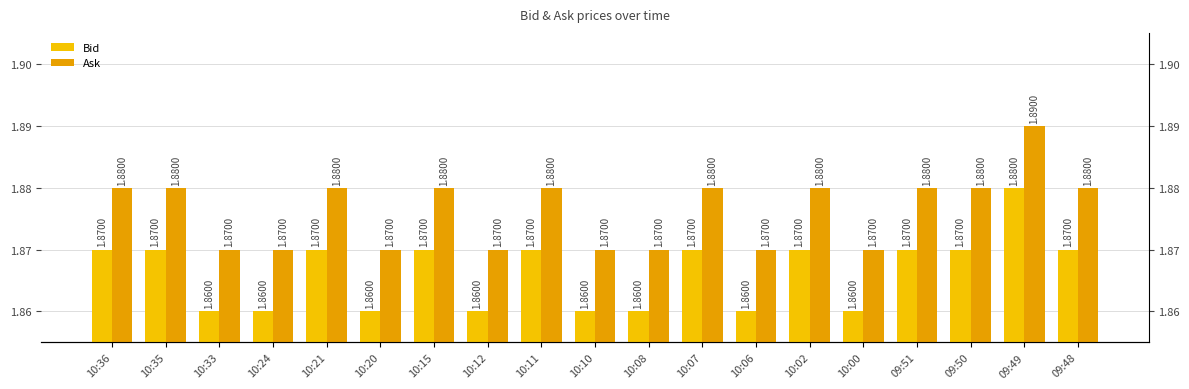

Count the number of categories in the chart.

19